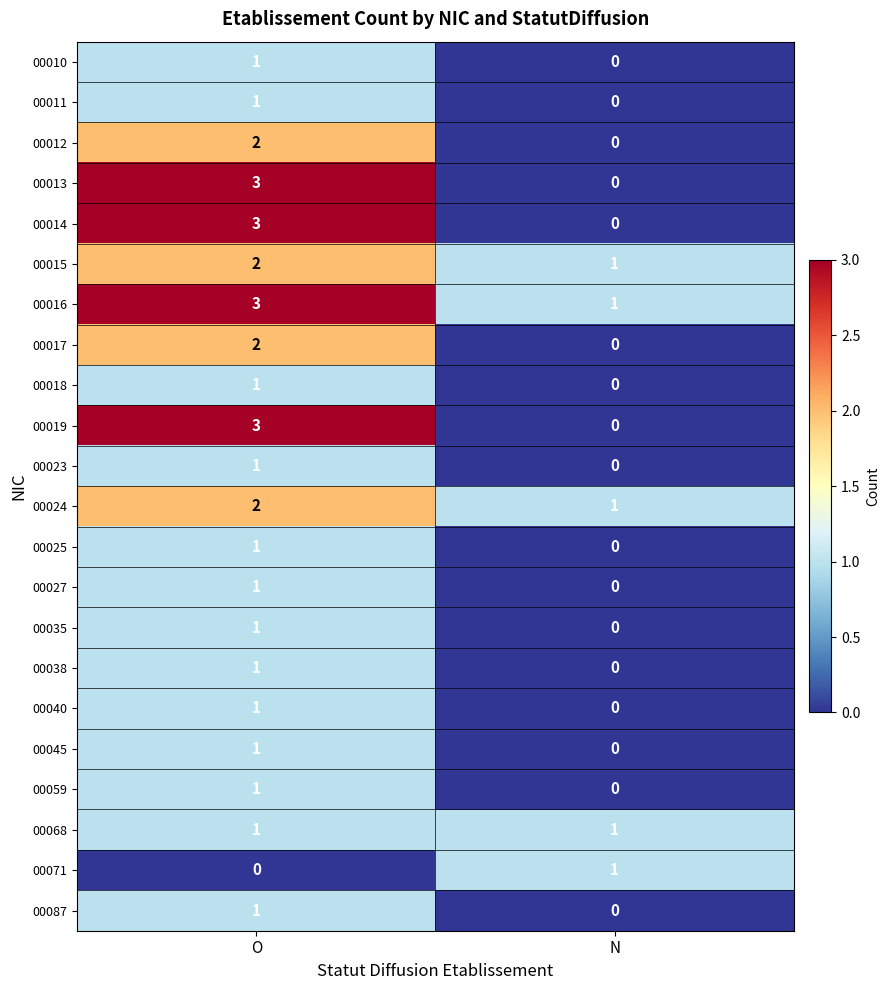

At which category is the sum across all series the highest?

O